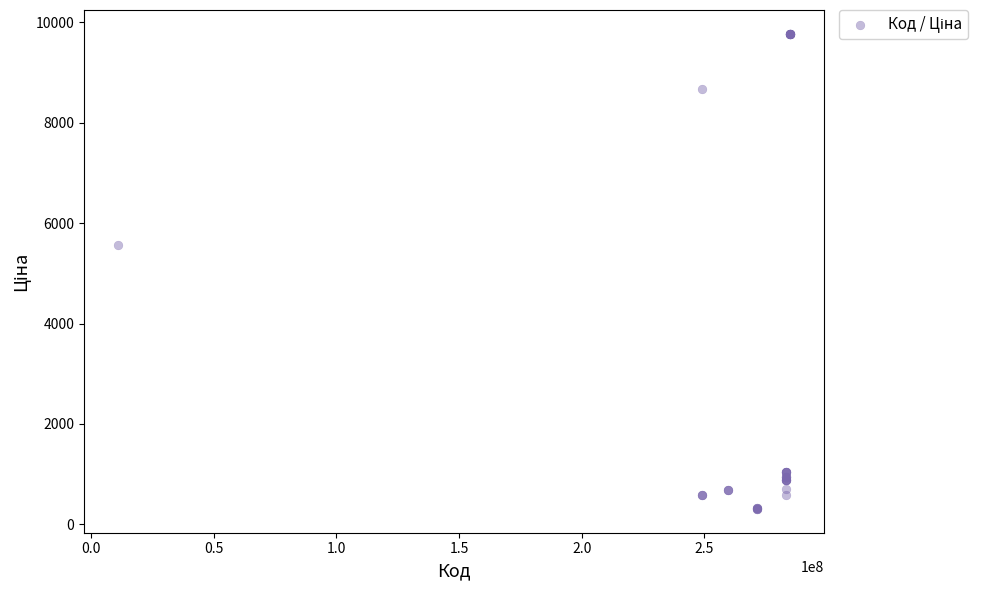

What Y value in the scatter plot is closest to 5039?

5560.3